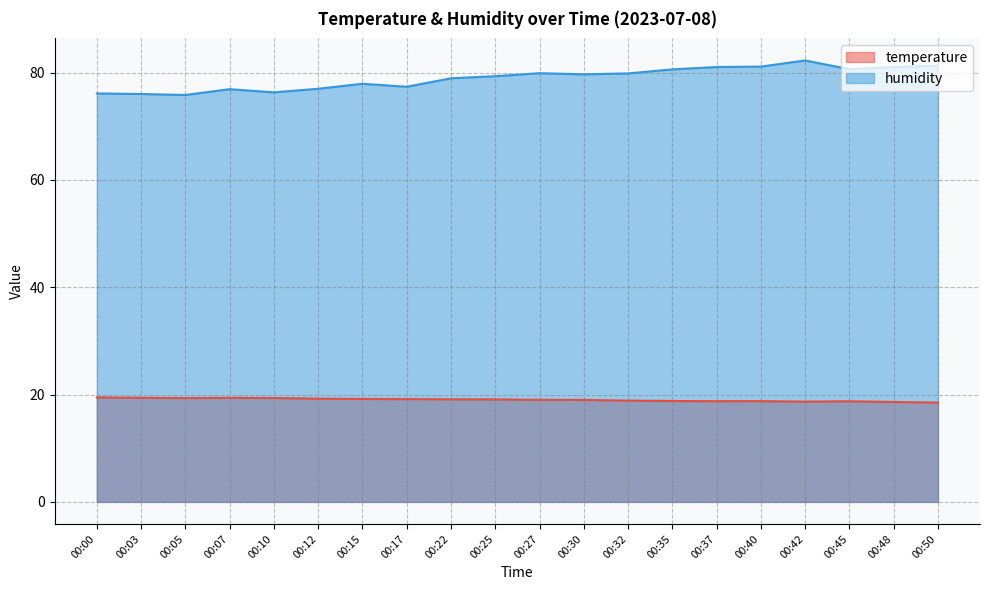

Does the chart display data point markers on the line(s)?

No